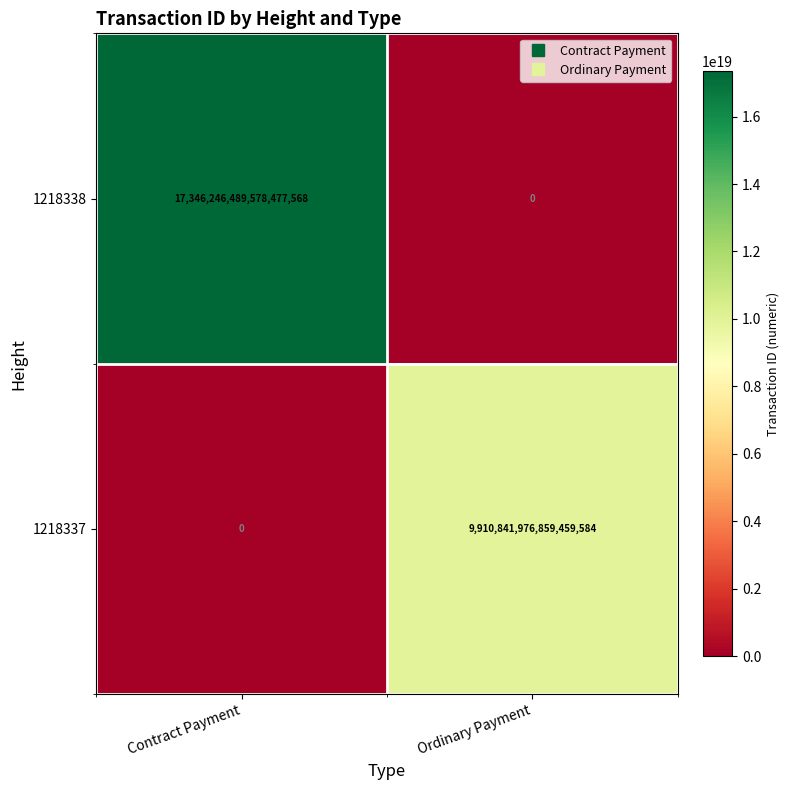

At Contract Payment, list the series in order from largest to smallest.

1218338, 1218337